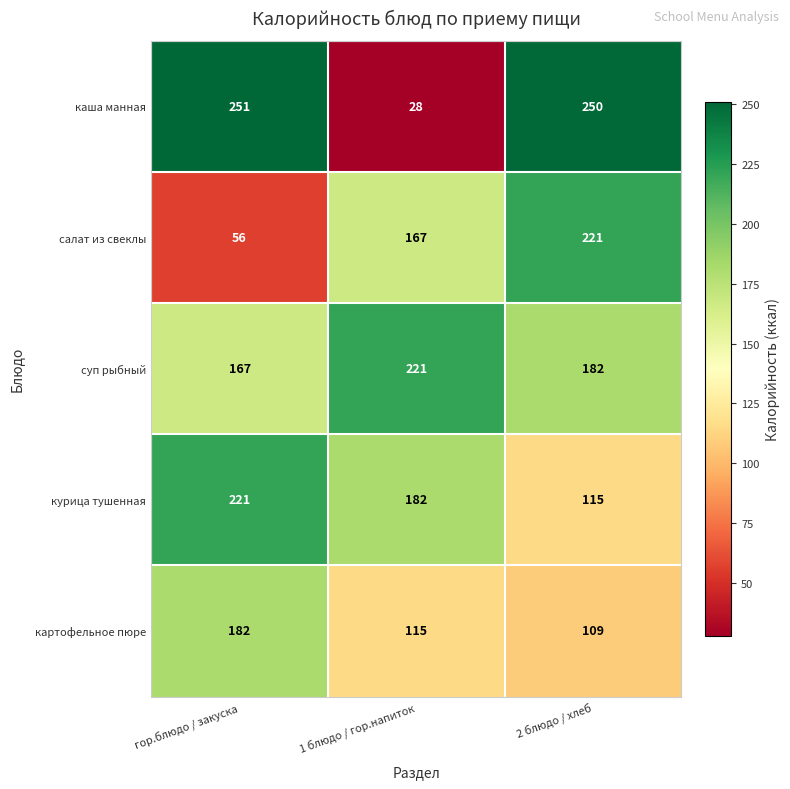

How many categories are shown in the chart?

3